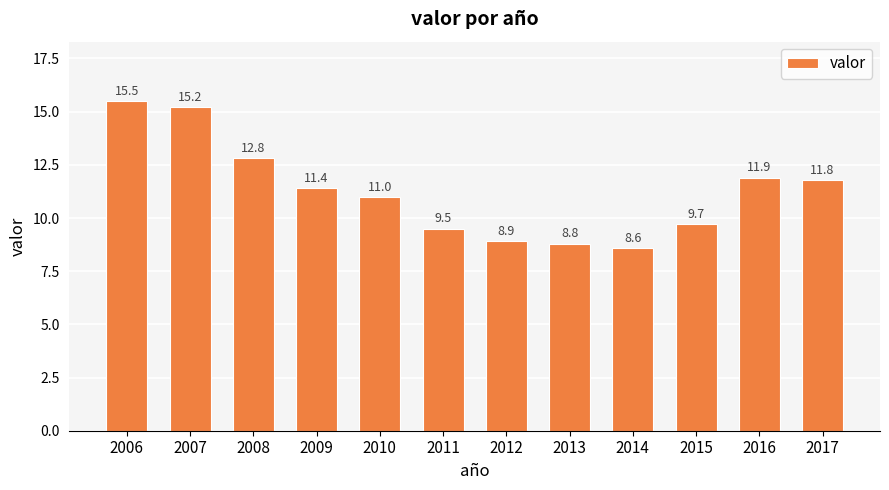

The value at 2017 is 17.7. True or false?

False